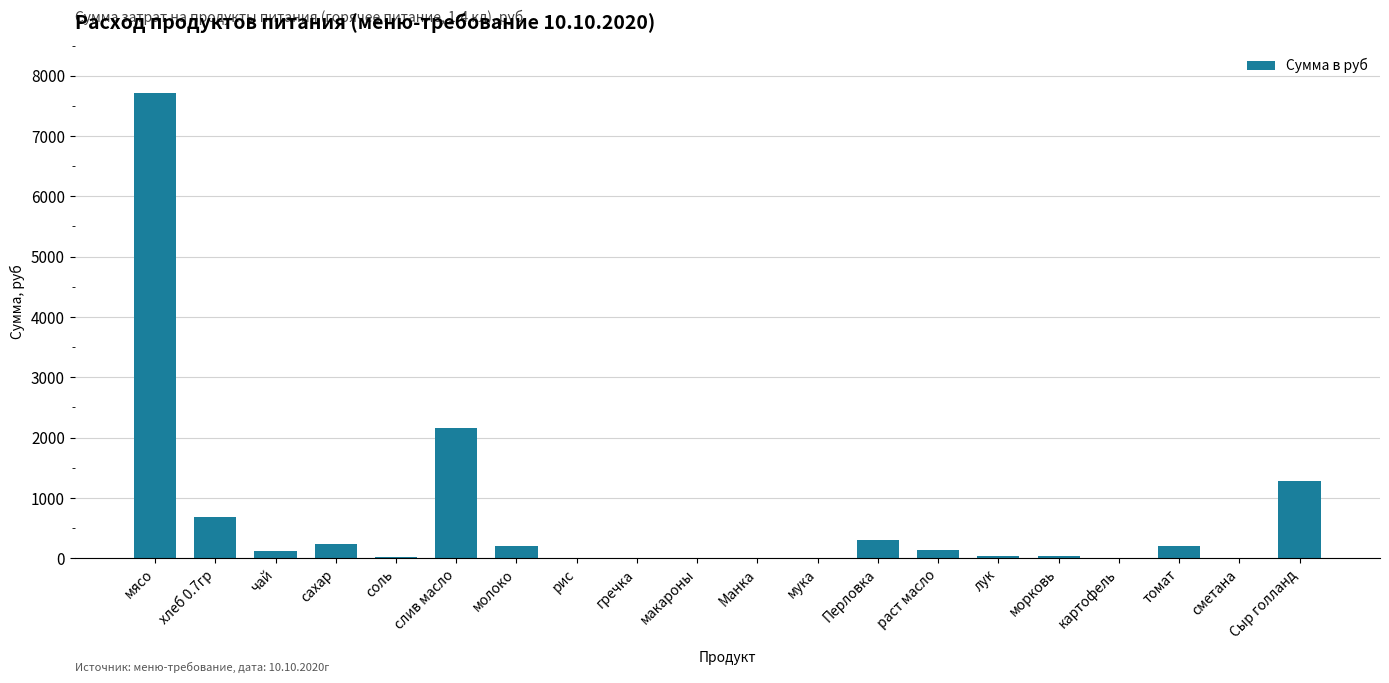

The chart shows a value of -2697.5 at макароны. True or false?

False